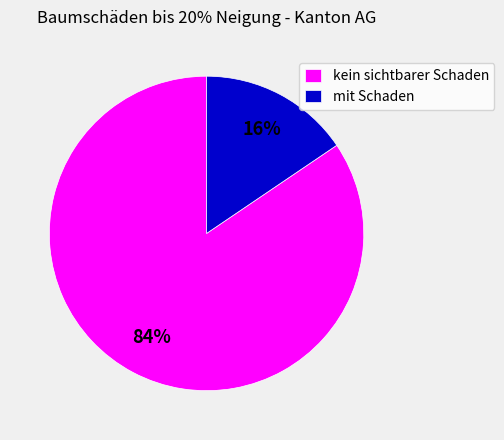

Which slice is the smallest?

mit Schaden